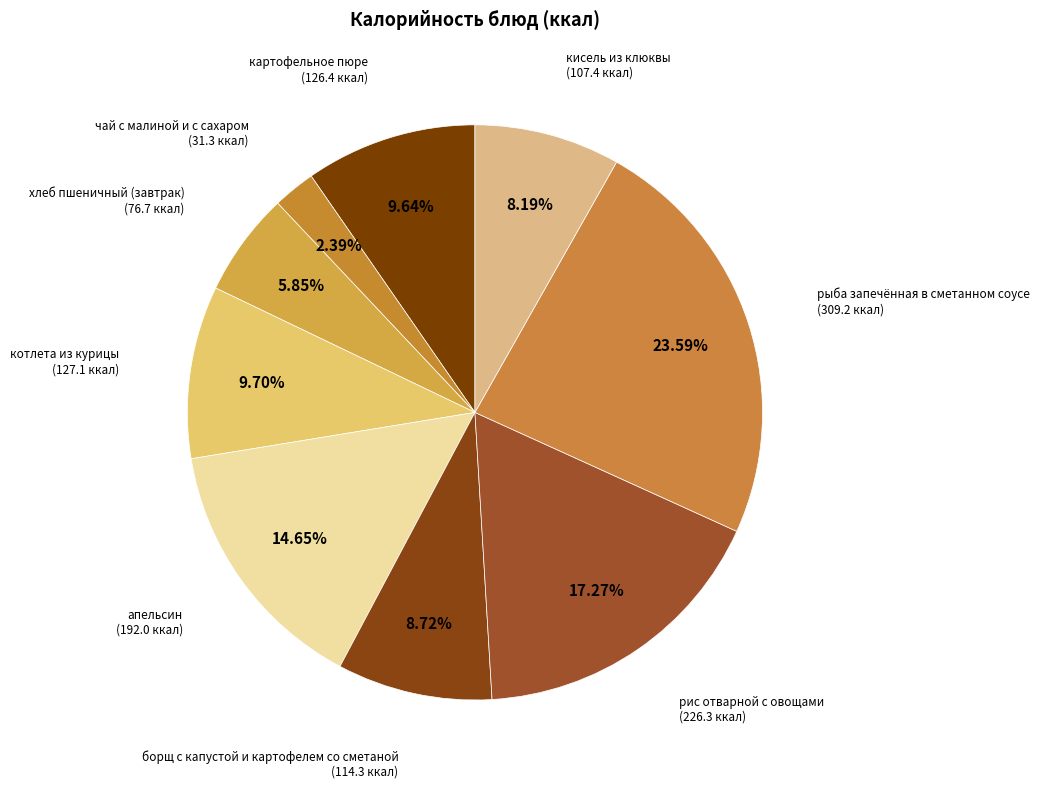

To the nearest percent, what percentage of the pie is апельсин?

15%